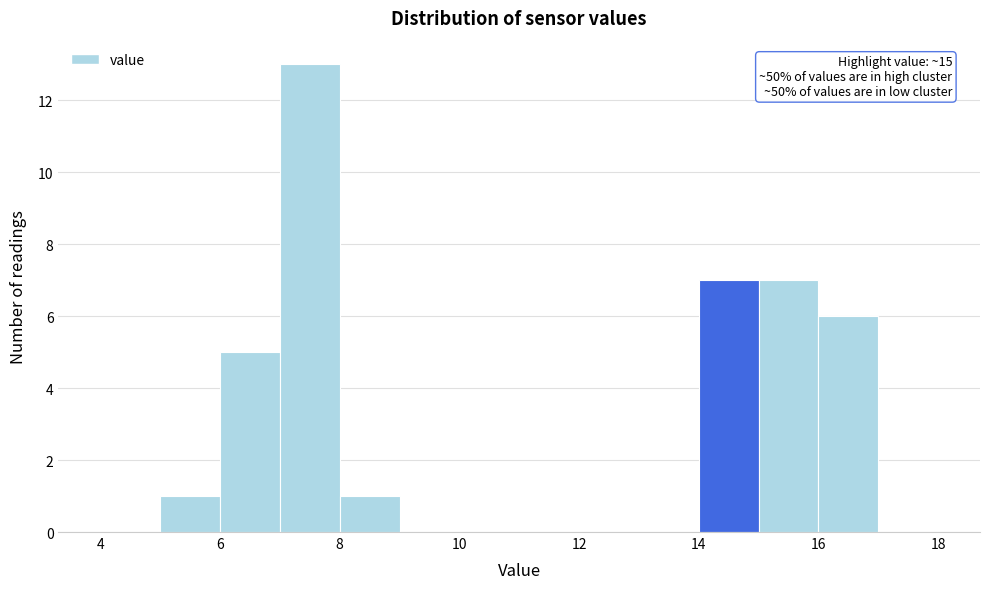

Over which range of the x-axis is the bar tallest?

7 to 8